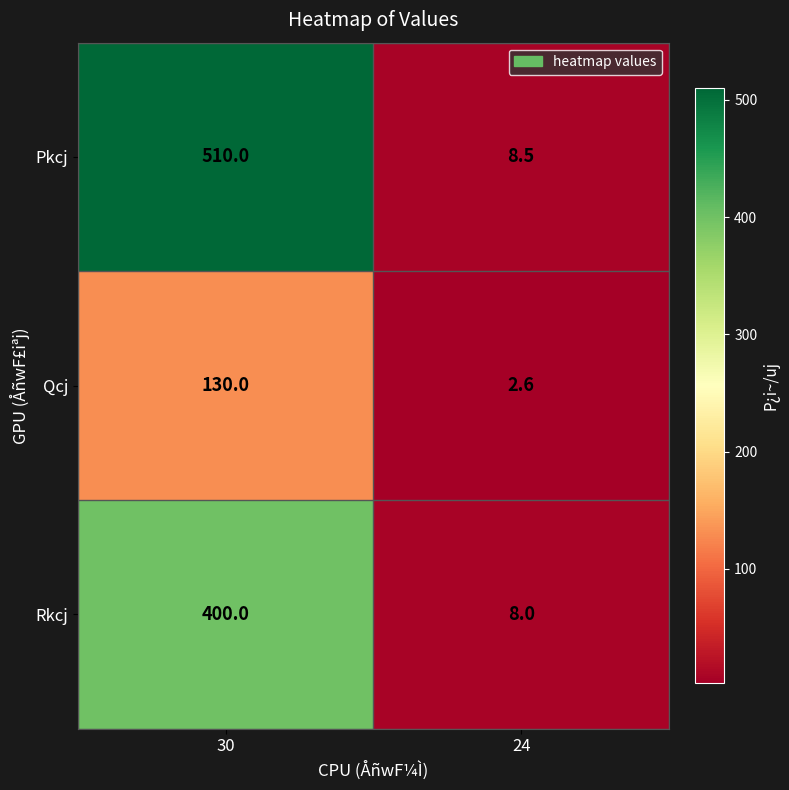

Rank the series by their average value, from highest to lowest.

Pkcj, Rkcj, Qcj